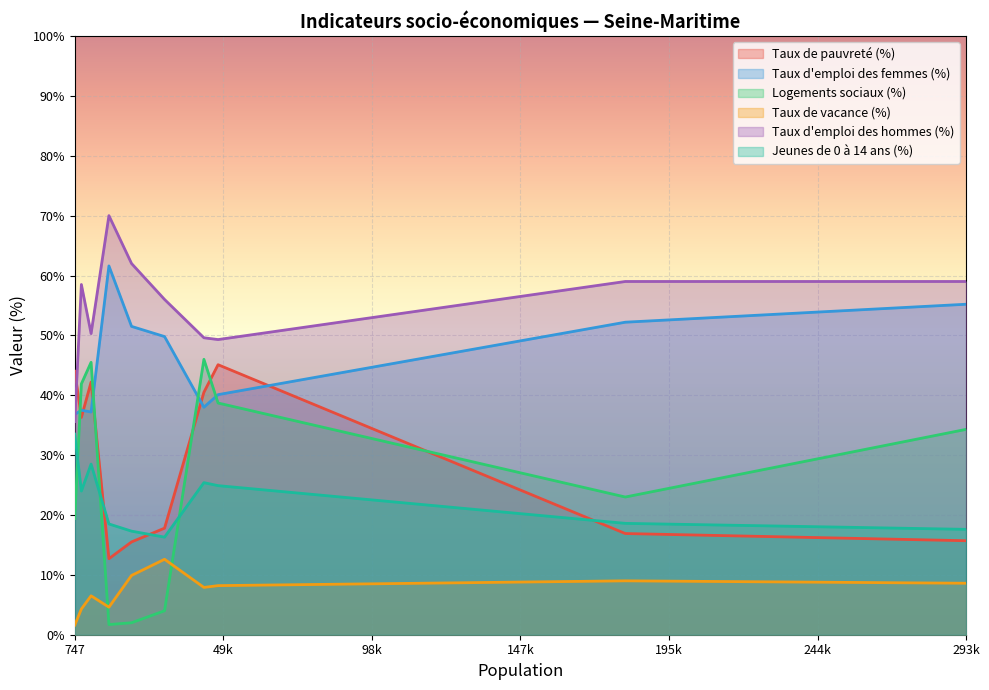

List the series in order of their peak value, lowest first.

Taux de vacance (%), Jeunes de 0 à 14 ans (%), Taux de pauvreté (%), Logements sociaux (%), Taux d'emploi des femmes (%), Taux d'emploi des hommes (%)